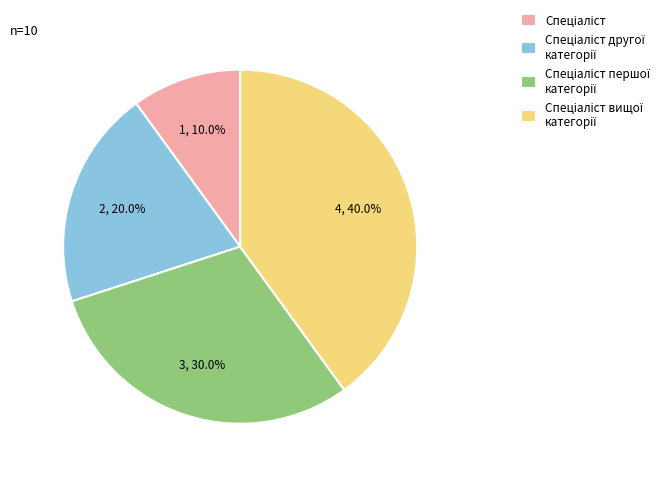

Is there a majority slice in this chart?

No